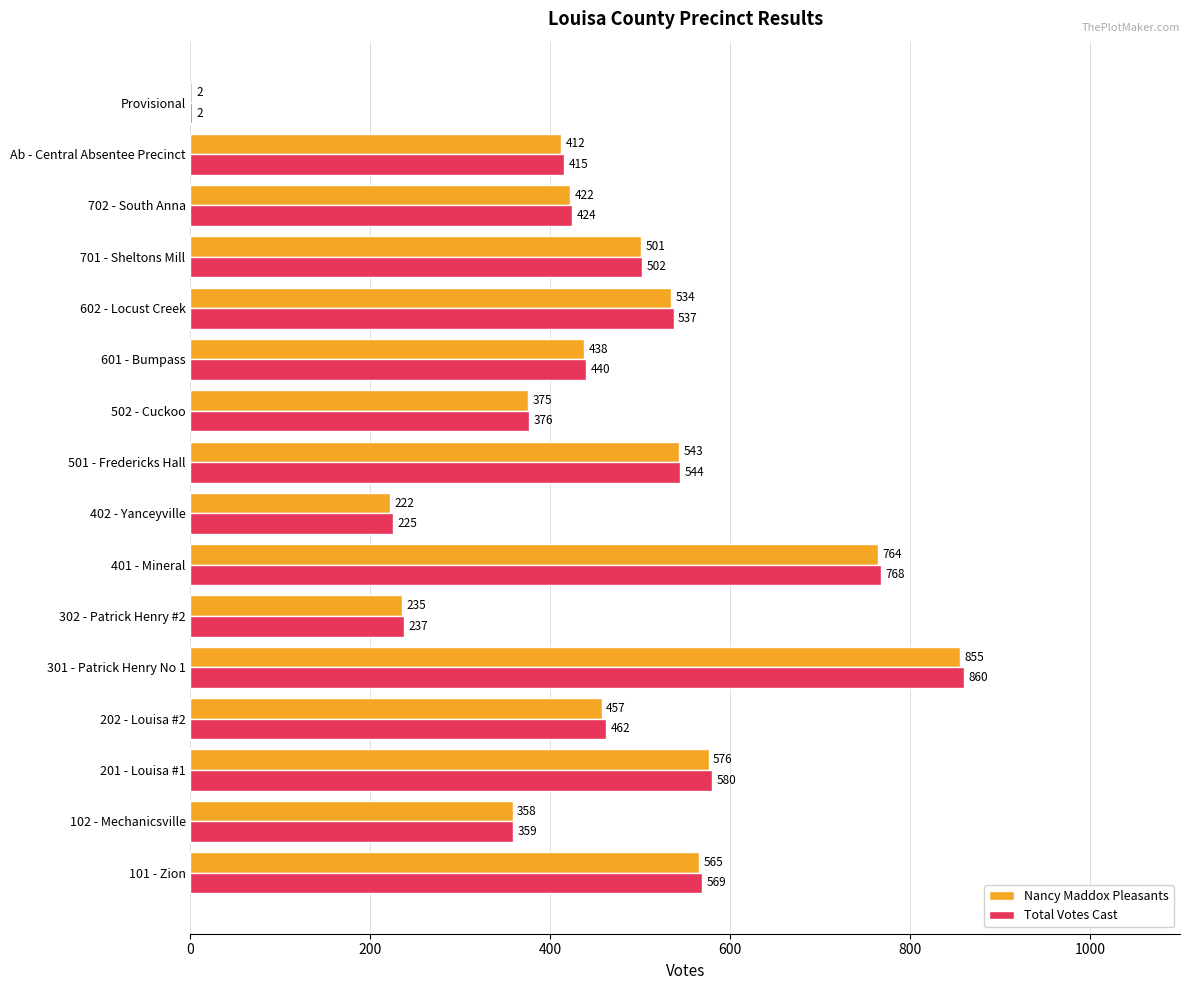

What is the total value across all series at 302 - Patrick Henry #2?

472